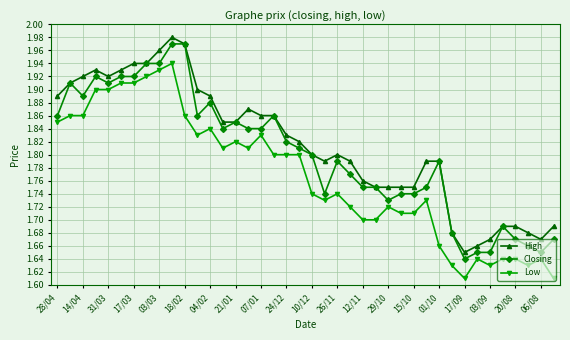

True or false: High has more than 0 interior local peaks.

True